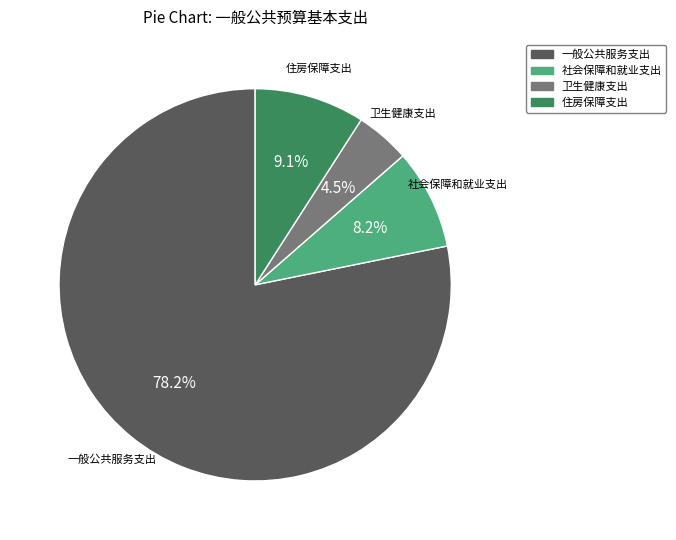

To the nearest percent, what is the average slice percentage?

25%